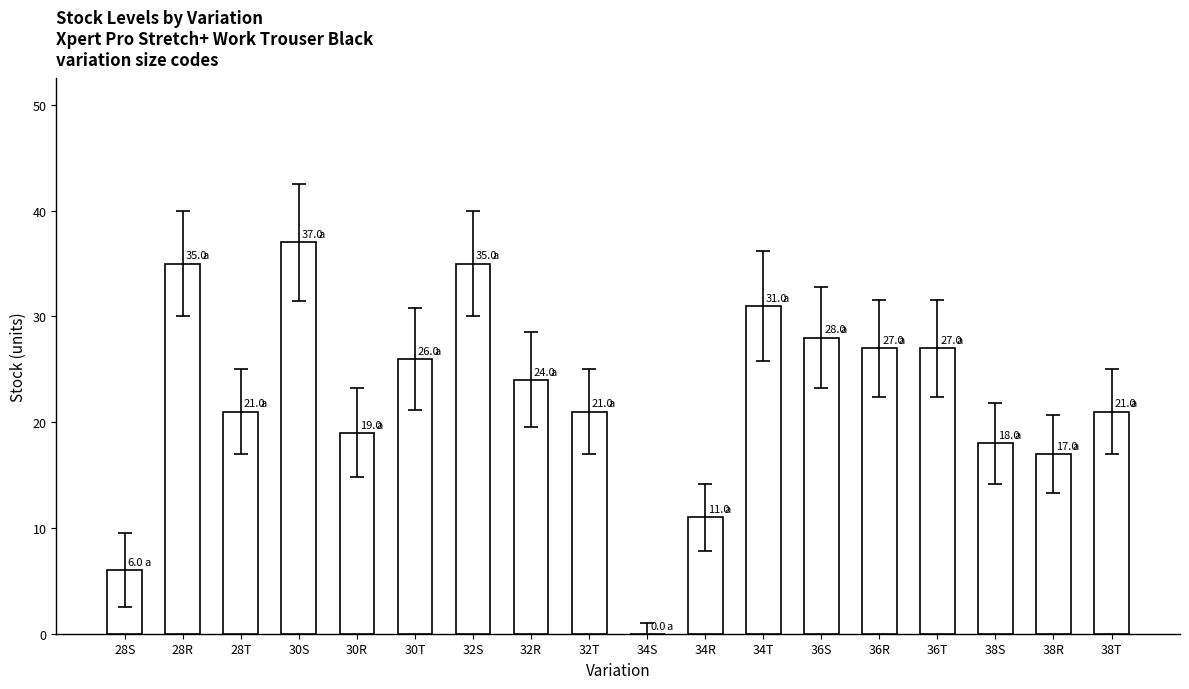

How many categories are shown in the chart?

18